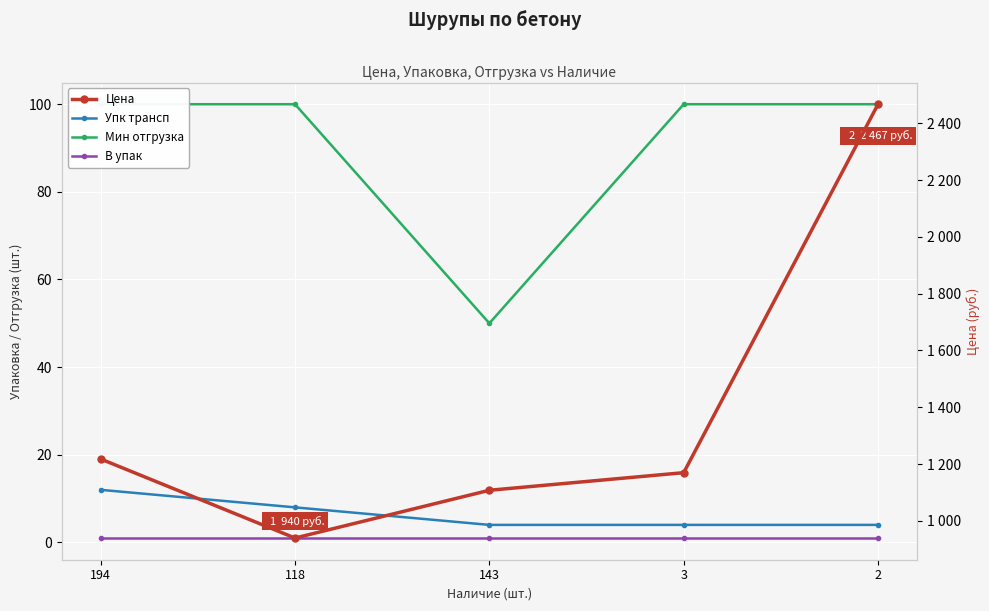

True or false: Упк трансп has a value of 4.0 at 3.

True